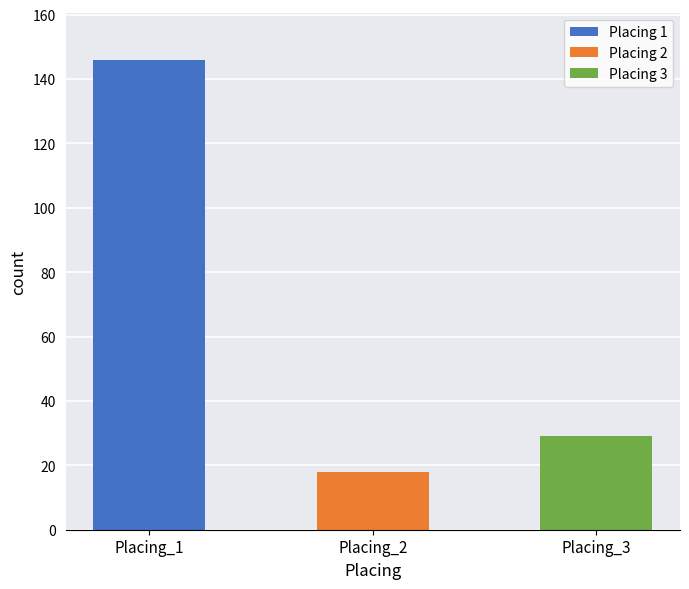

Rank the categories by value from highest to lowest.

Placing_1, Placing_3, Placing_2